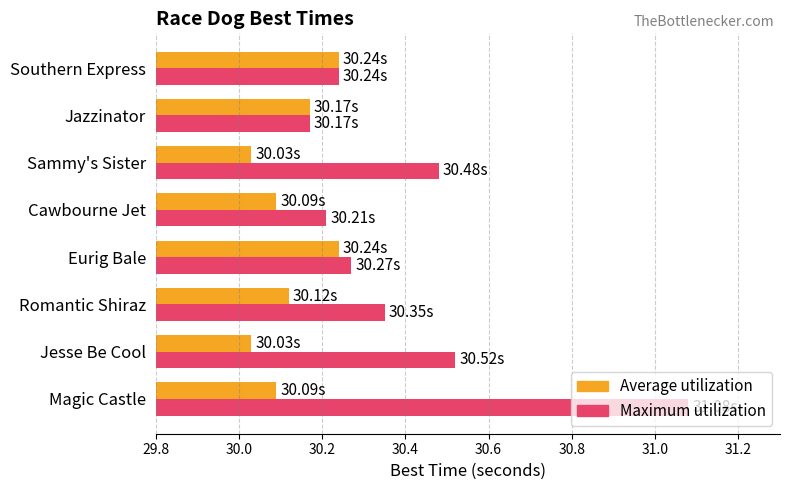

Between Eurig Bale and Cawbourne Jet, which series saw the biggest shift?

Average utilization